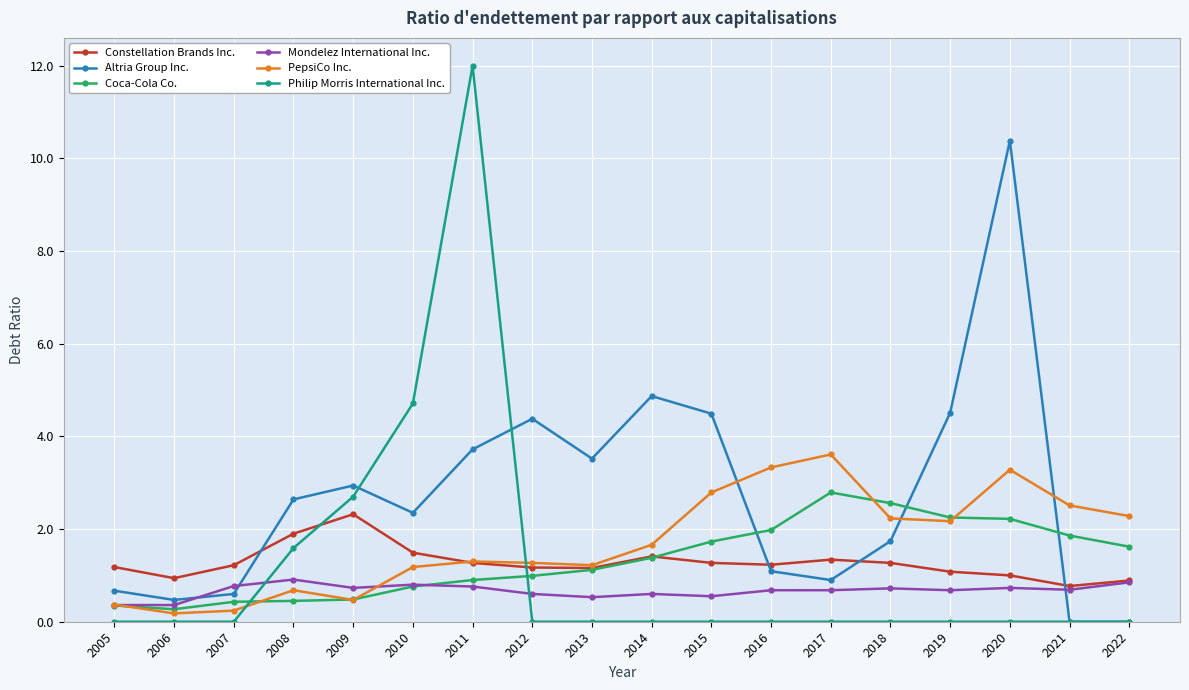

What is the maximum value shown in the chart?

12.0